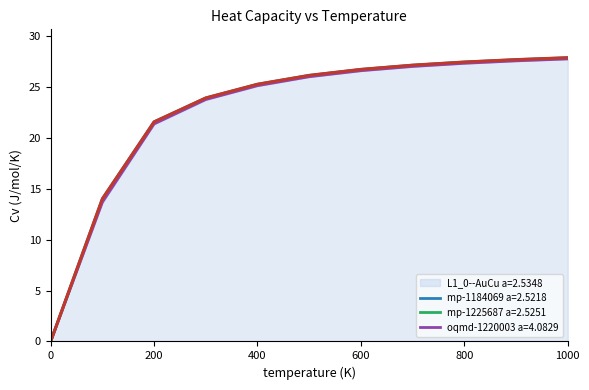

How many lines are shown in the chart?

4